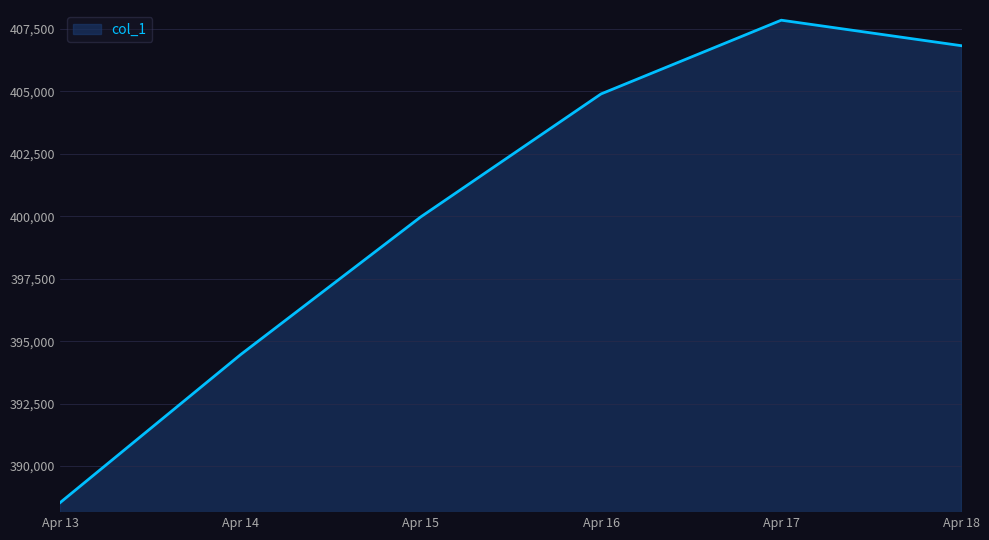

True or false: the data has more than 0 interior local peaks.

True